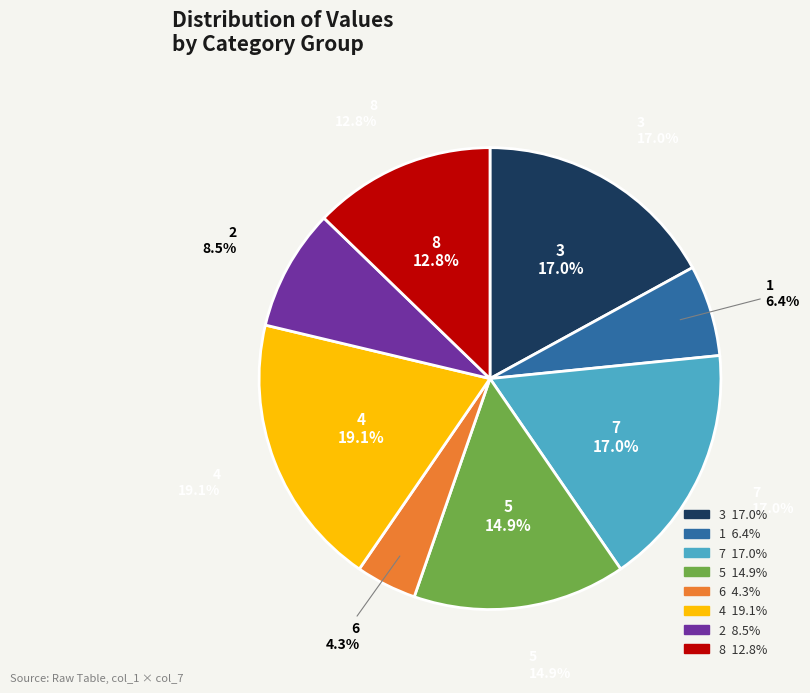

Which category has the biggest portion of the pie?

4